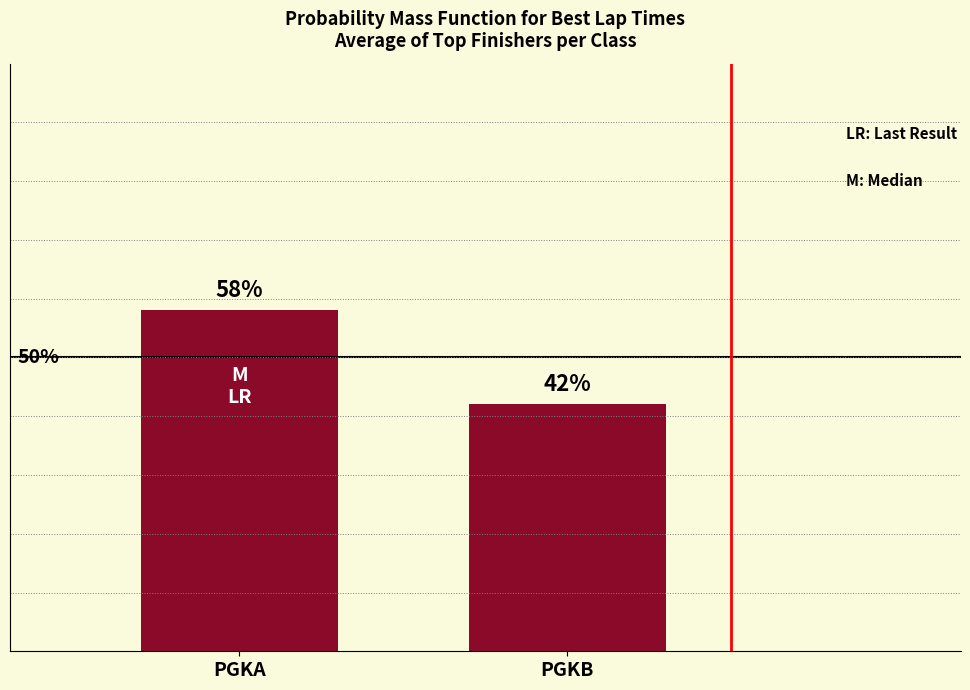

List the labels in order of value, smallest first.

PGKB, PGKA